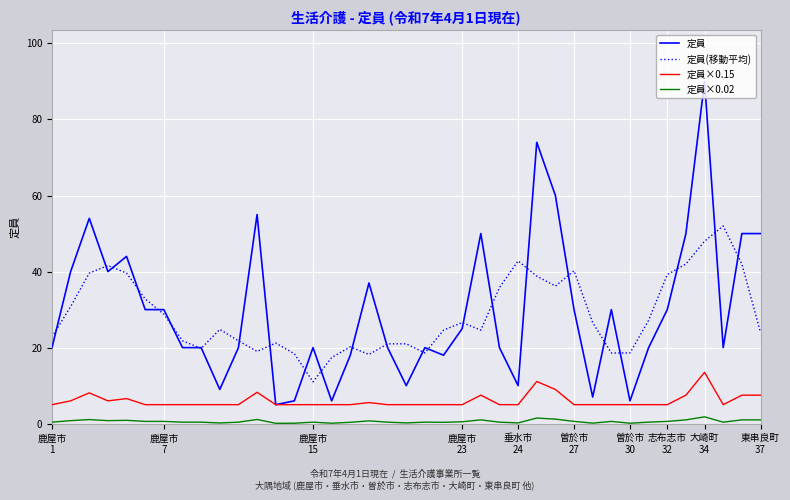

What is the greatest value displayed?

90.0